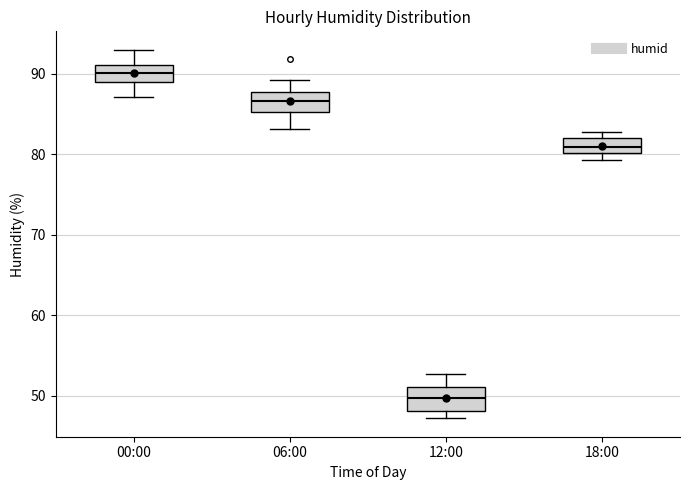

Which box has the lowest median line?

12:00